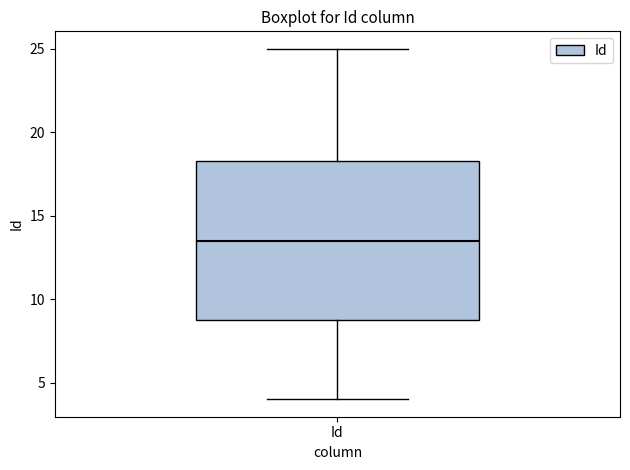

Transcribe this box plot: give where the median line is, the range the box spans, and where the two whiskers end, as read against the y-axis. The values are not printed on the chart, so give them approximately, as read against the axis.

median 13.5, box 9.0 to 18.5, whiskers 4.0 to 25.0